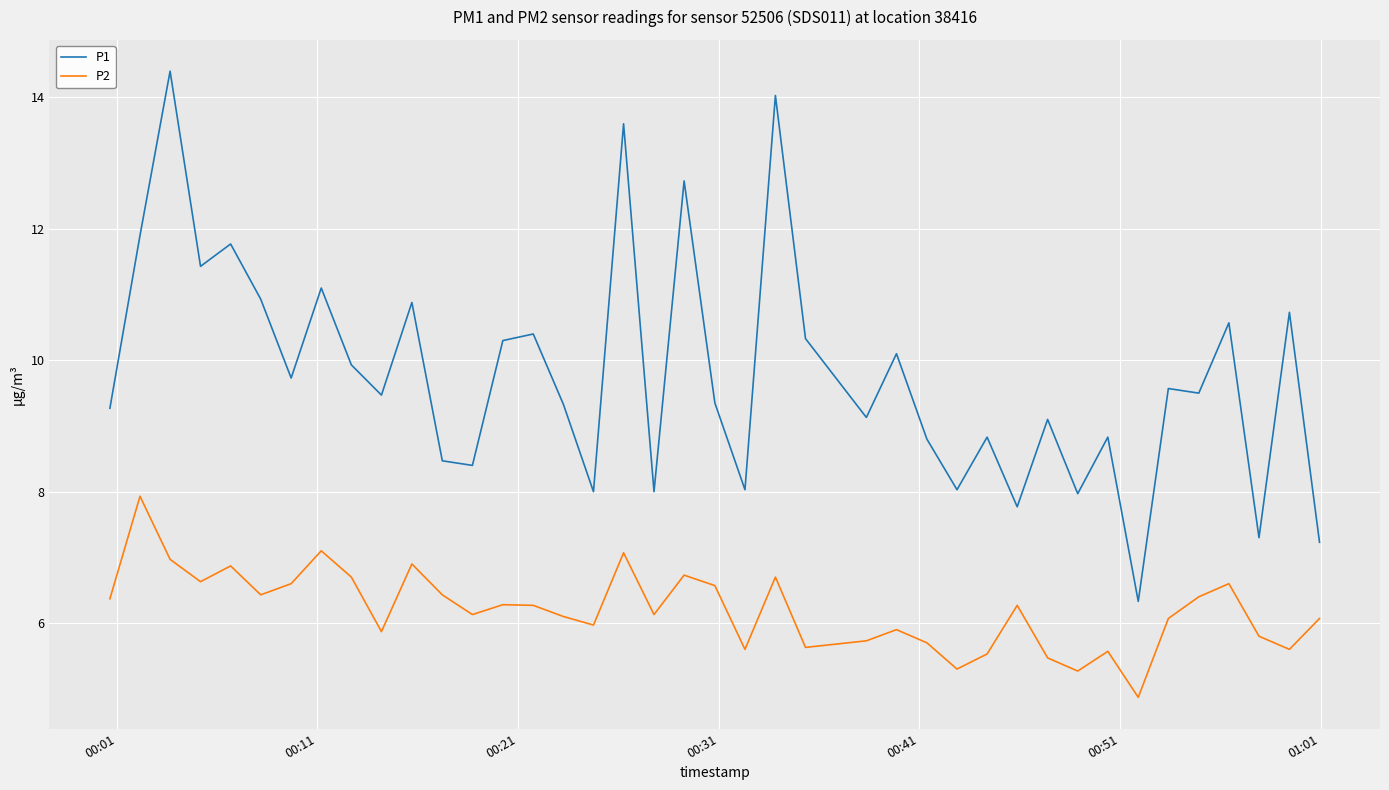

How many lines are shown in the chart?

2